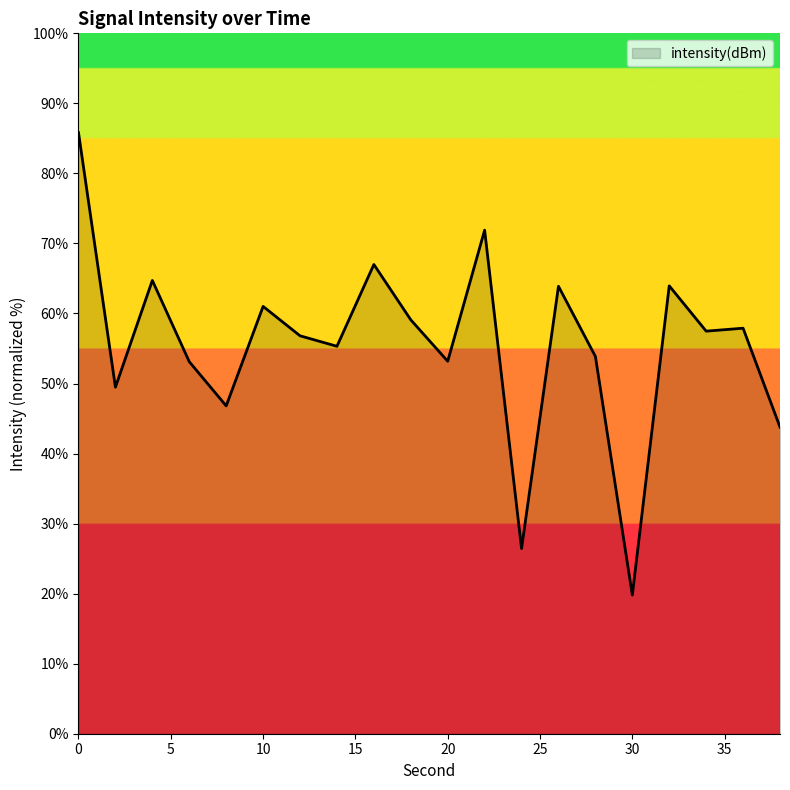

What is the difference between the maximum and minimum values?

66.0